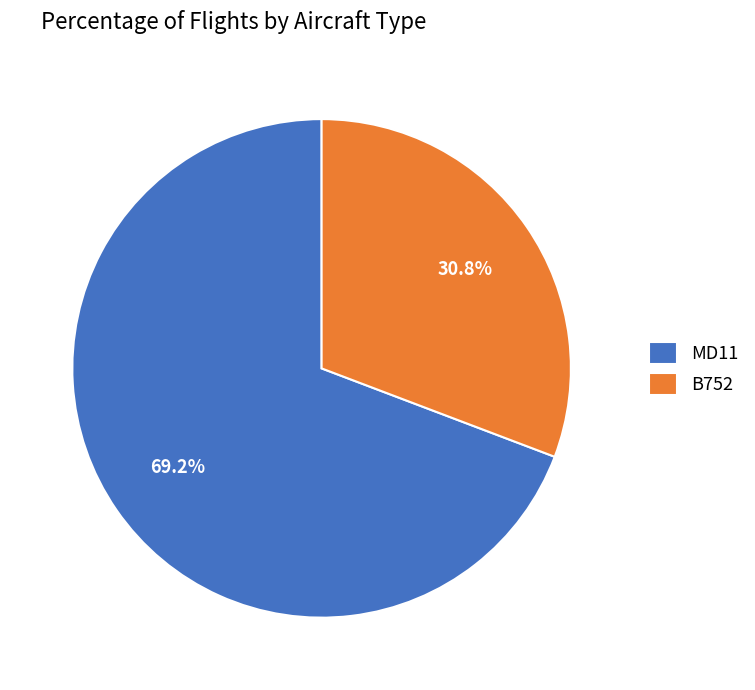

To the nearest percent, what percentage of the pie is B752?

31%